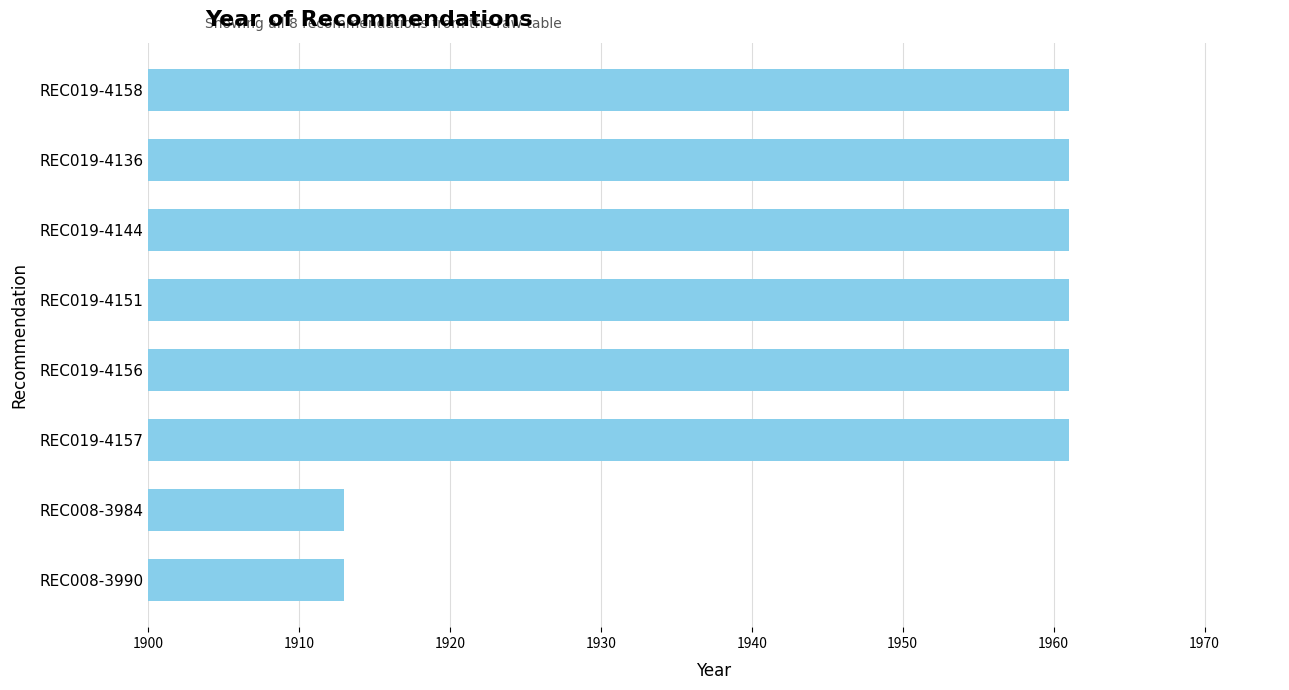

Approximately how many times larger is the value at REC019-4156 compared to REC019-4151?

1.0